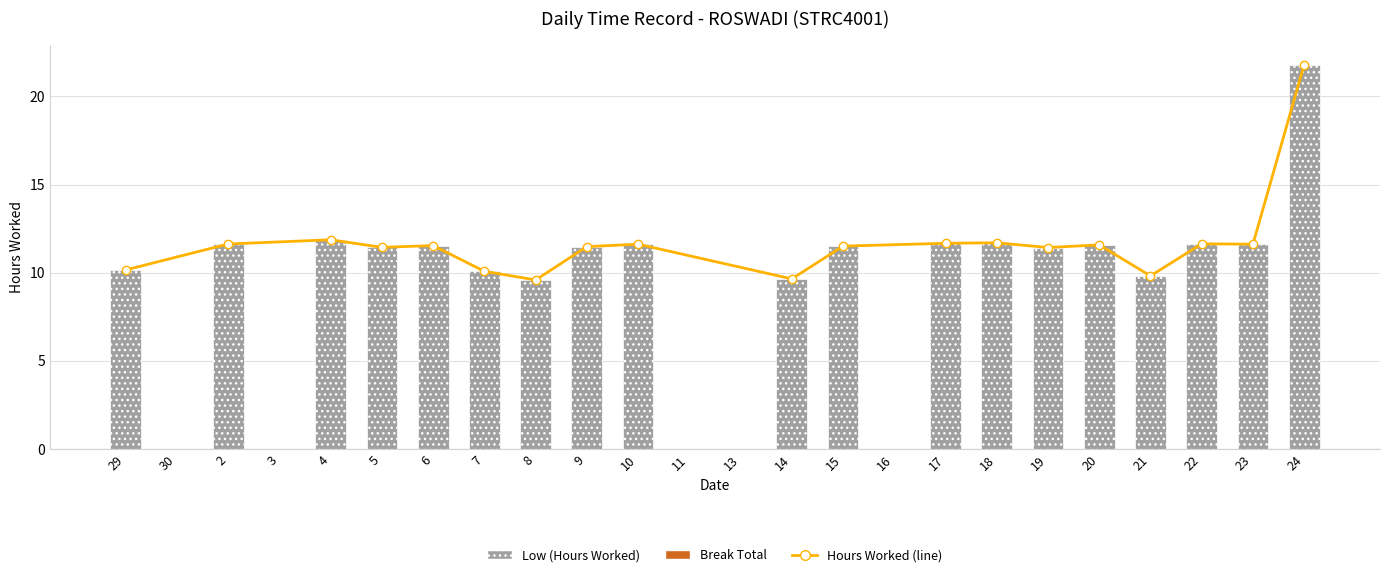

The chart shows a value of 13.4 at 7. True or false?

False